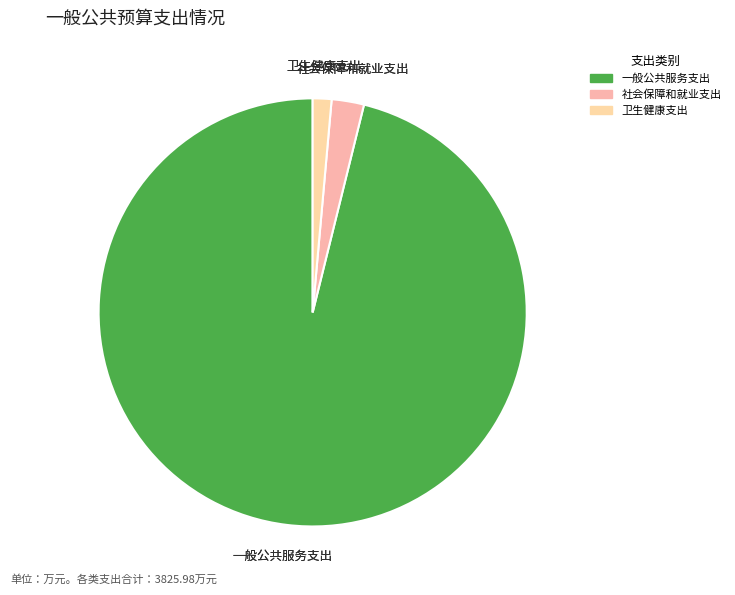

Between 卫生健康支出 and 社会保障和就业支出, which is larger?

社会保障和就业支出